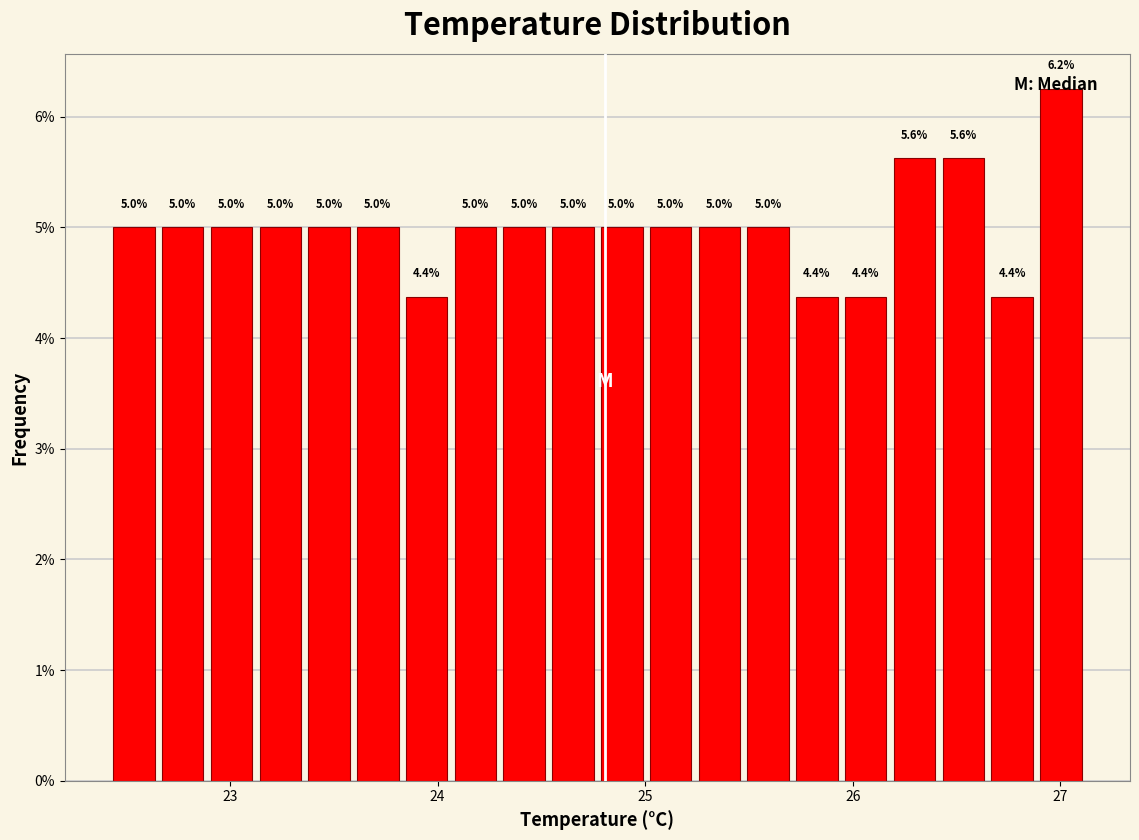

Read against the x-axis, roughly where is the centre of the tallest bar?

27.0